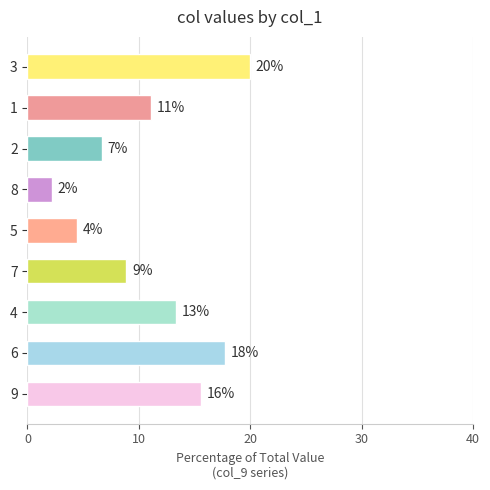

What is the sum of all values?

100.0